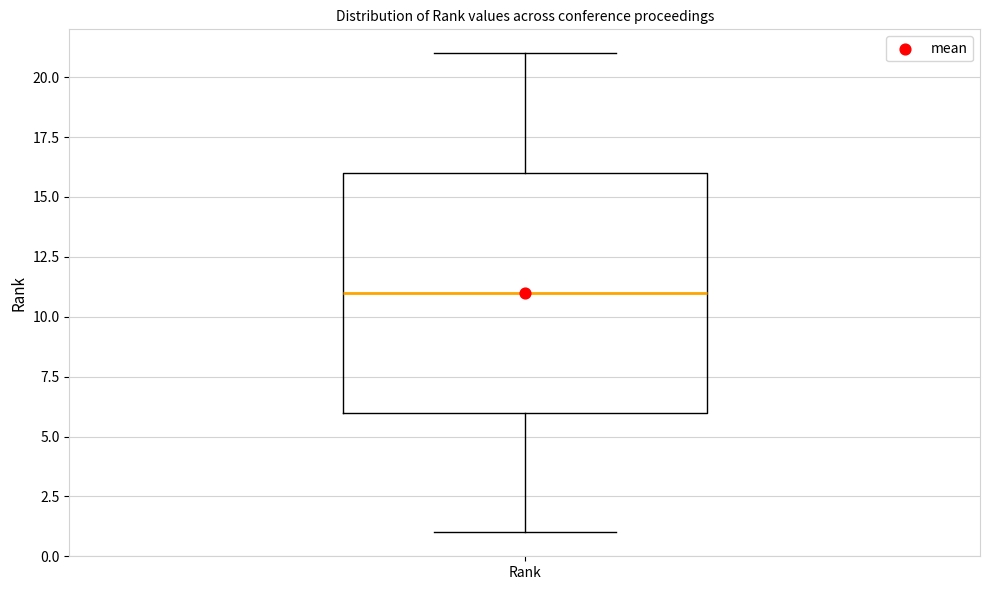

Read this box plot against the y-axis: the position of the median line, the range covered by the box, and the ends of both whiskers. The values are not printed on the chart, so give them approximately, as read against the axis.

median 11, box 6 to 16, whiskers 1 to 21